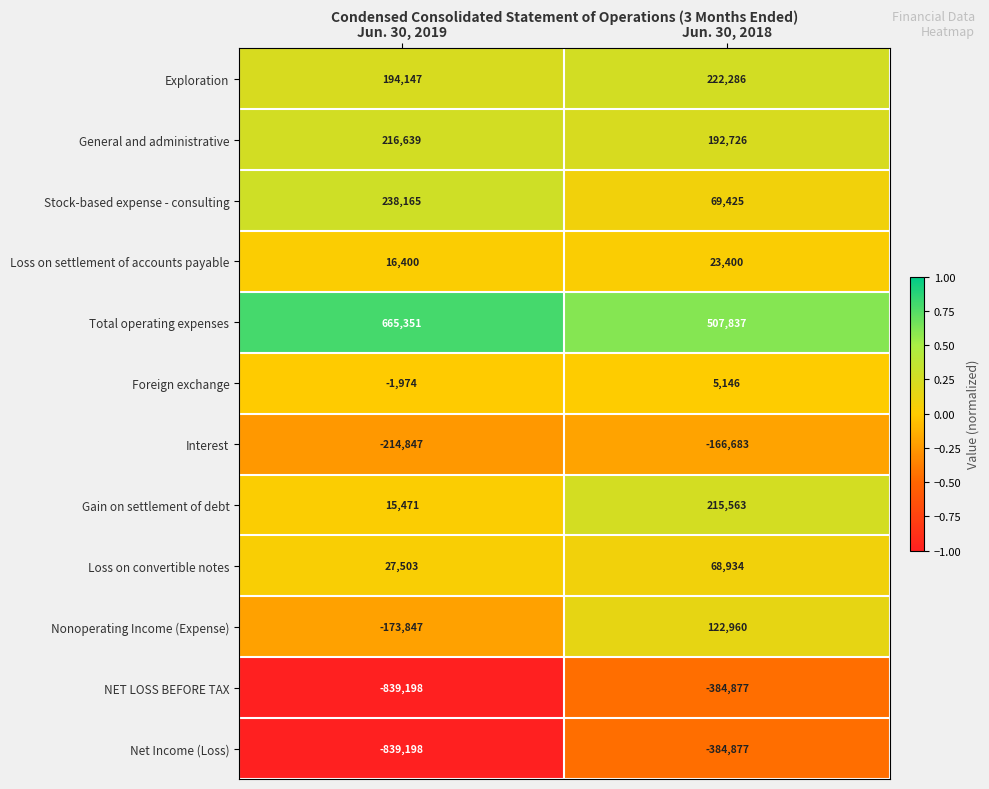

Which category has the highest value across all series?

Jun. 30, 2019